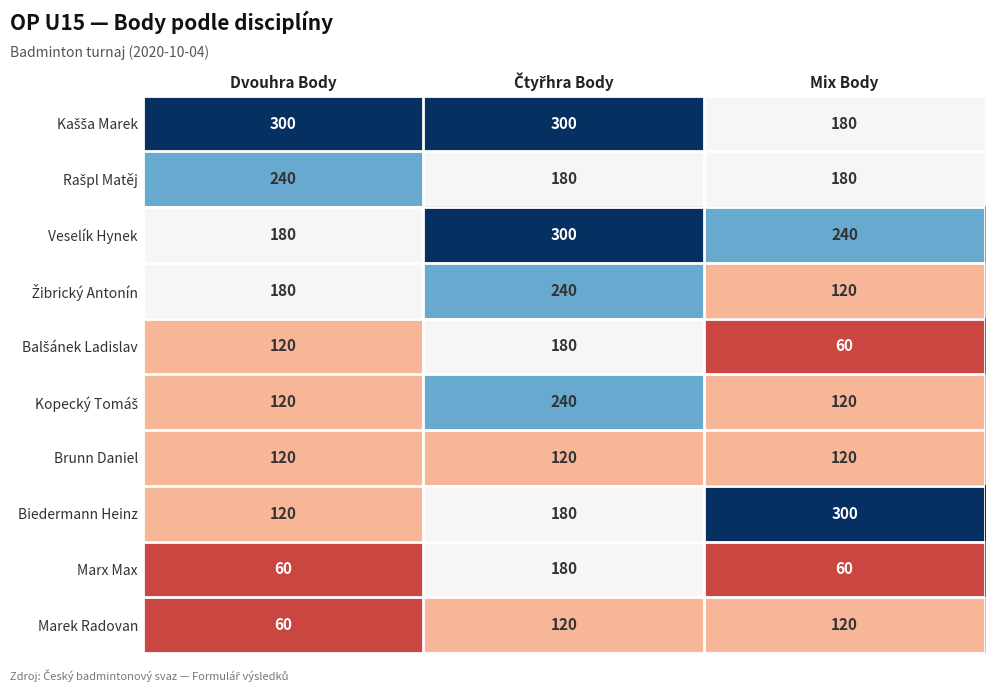

True or false: Brunn Daniel has a value of 211 at Dvouhra Body.

False